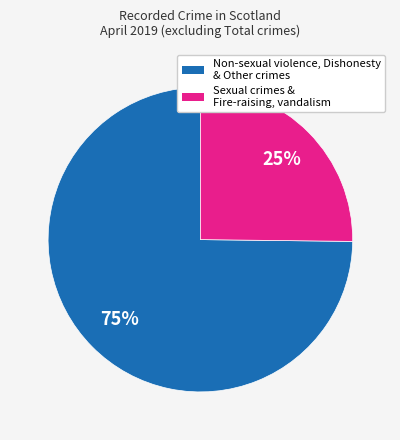

To the nearest percent, what is the average slice percentage?

50%